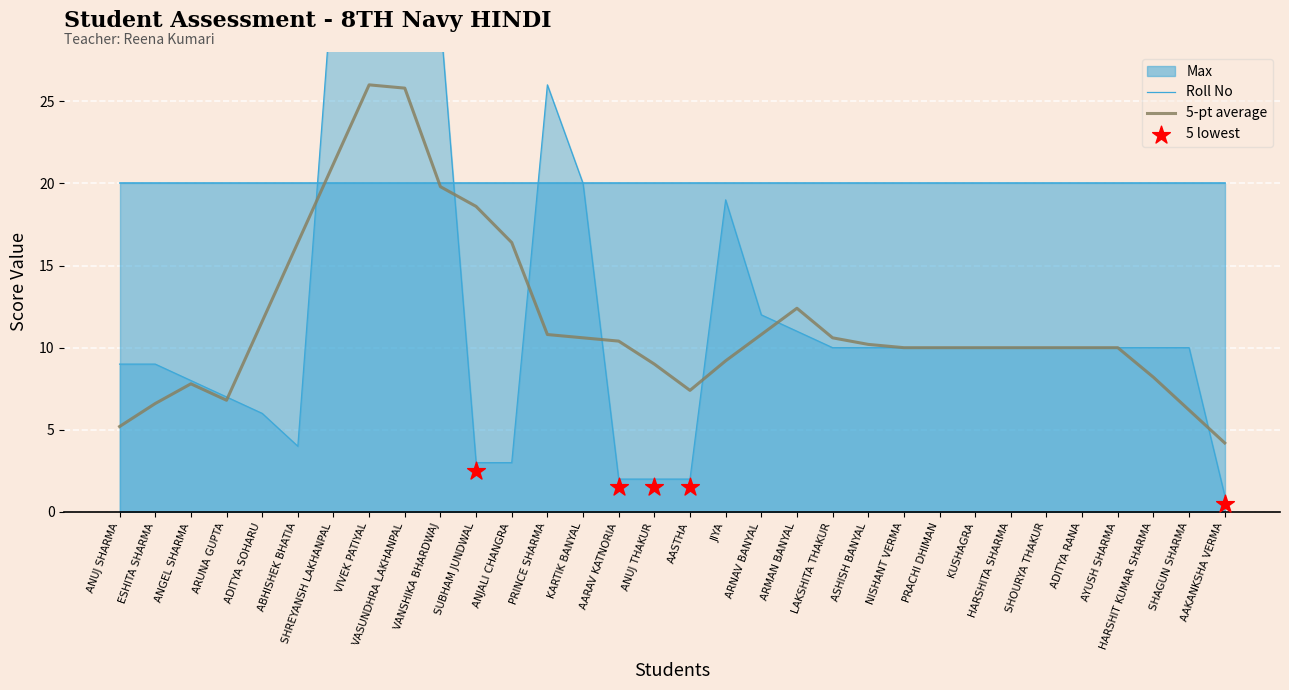

Between ADITYA RANA and LAKSHITA THAKUR, which is larger?

ADITYA RANA